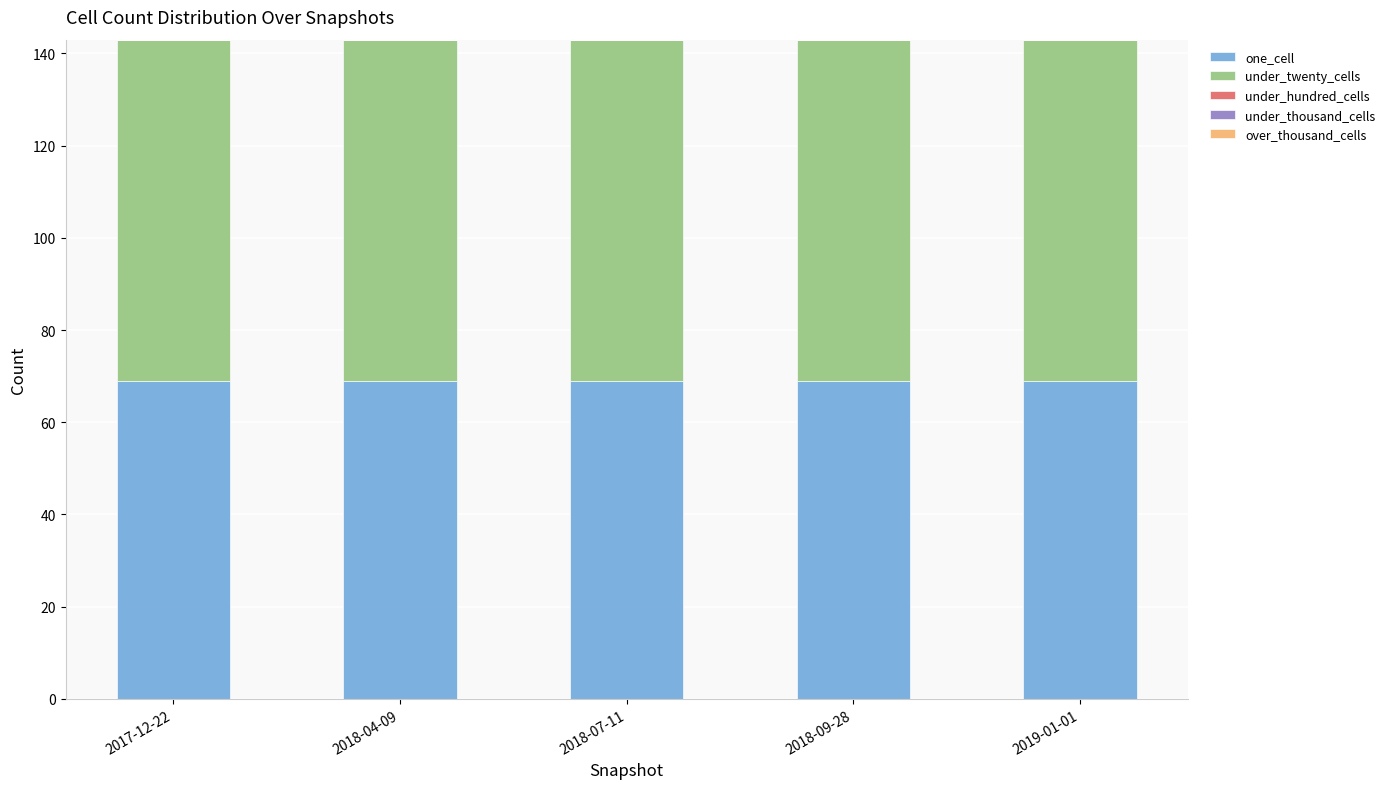

Are the bars grouped side by side (vs. stacked)?

No